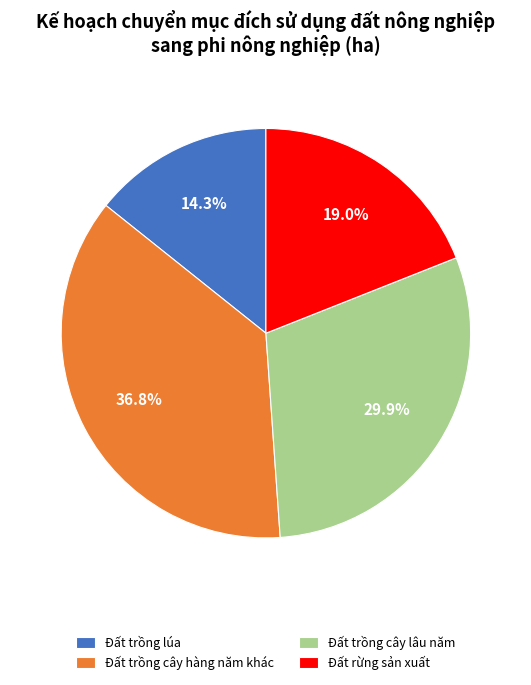

Is Đất trồng lúa the majority of the pie?

No